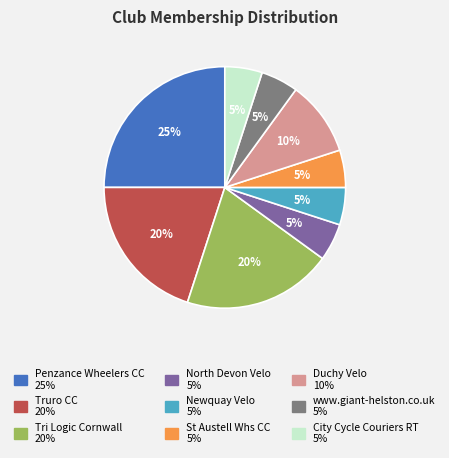

Combined, do North Devon Velo and St Austell Whs CC account for over 50%?

No